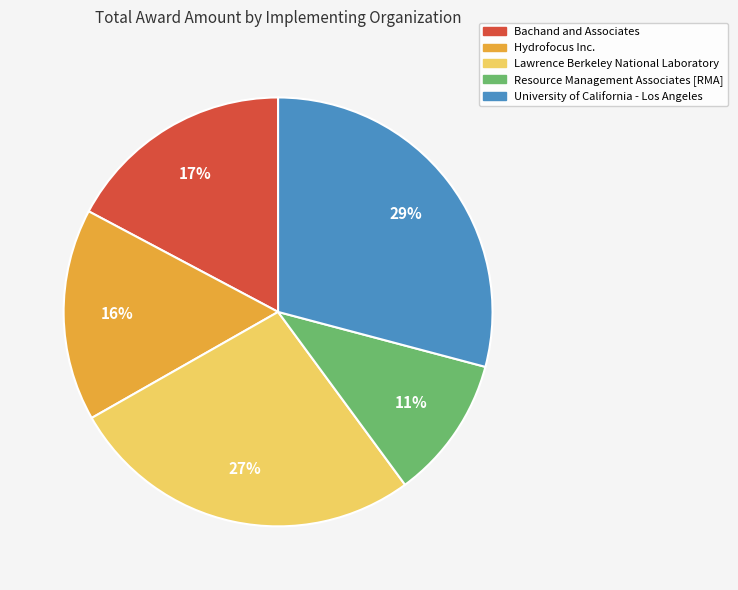

To the nearest percent, what percentage of the pie is Bachand and Associates?

17%